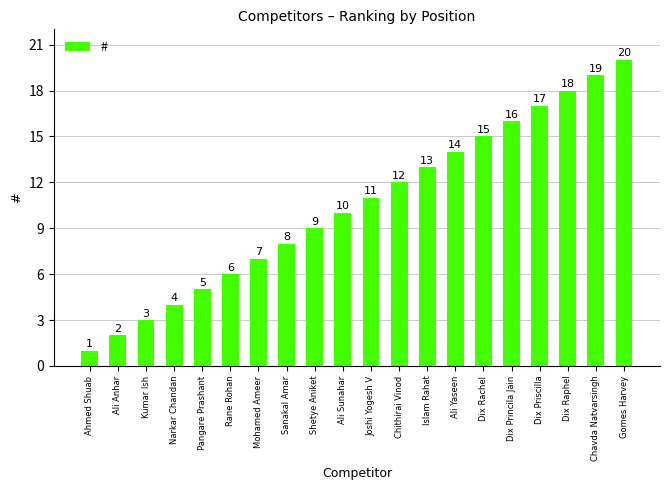

What position from the left is Ahmed Shuab?

1